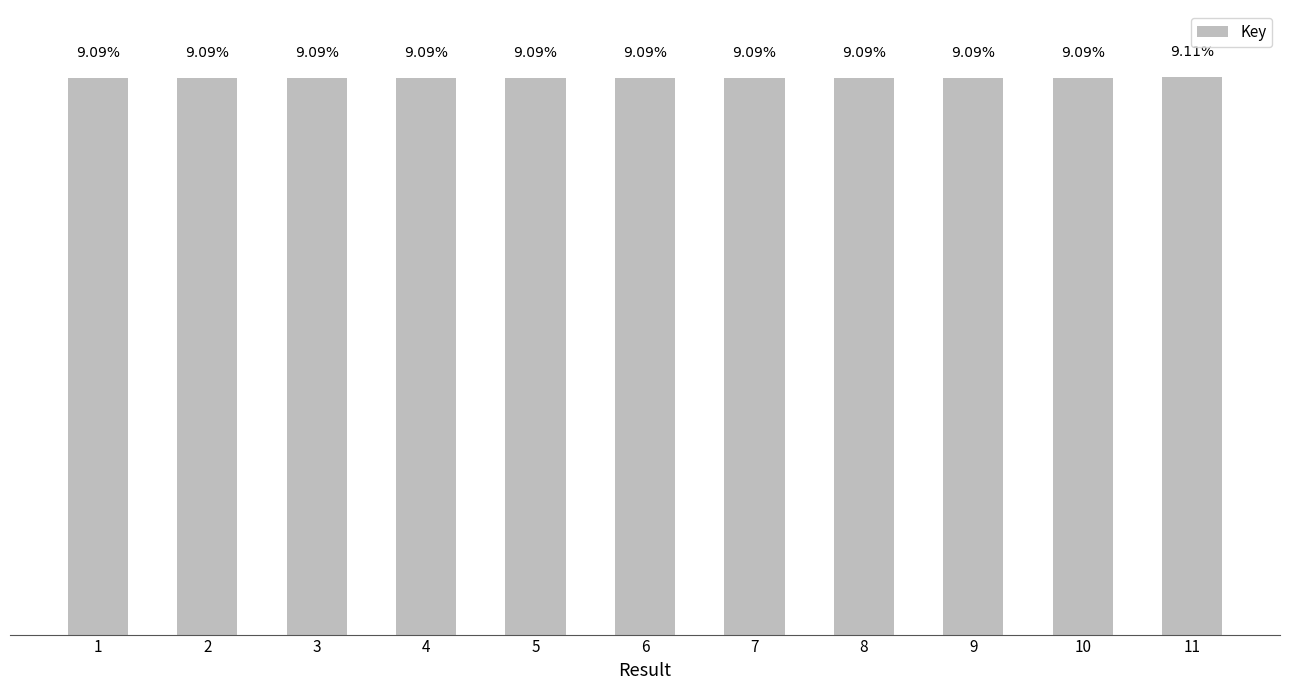

What is the value of the 1st bar from the left?

400718675